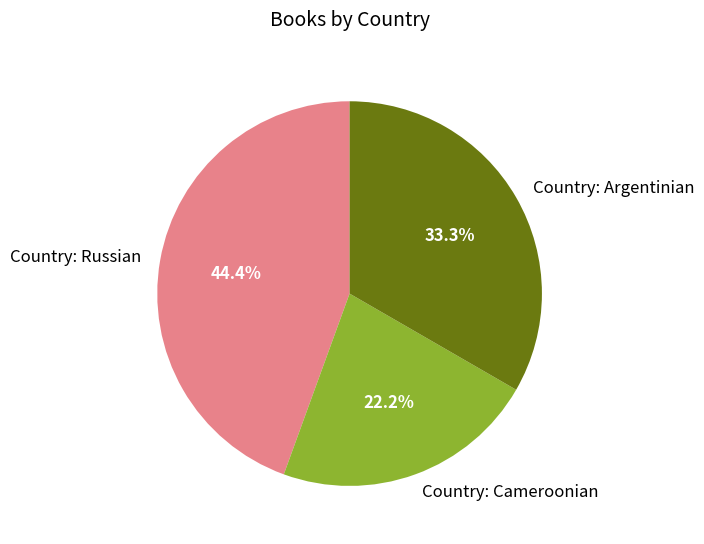

Count the number of slices in the pie.

3